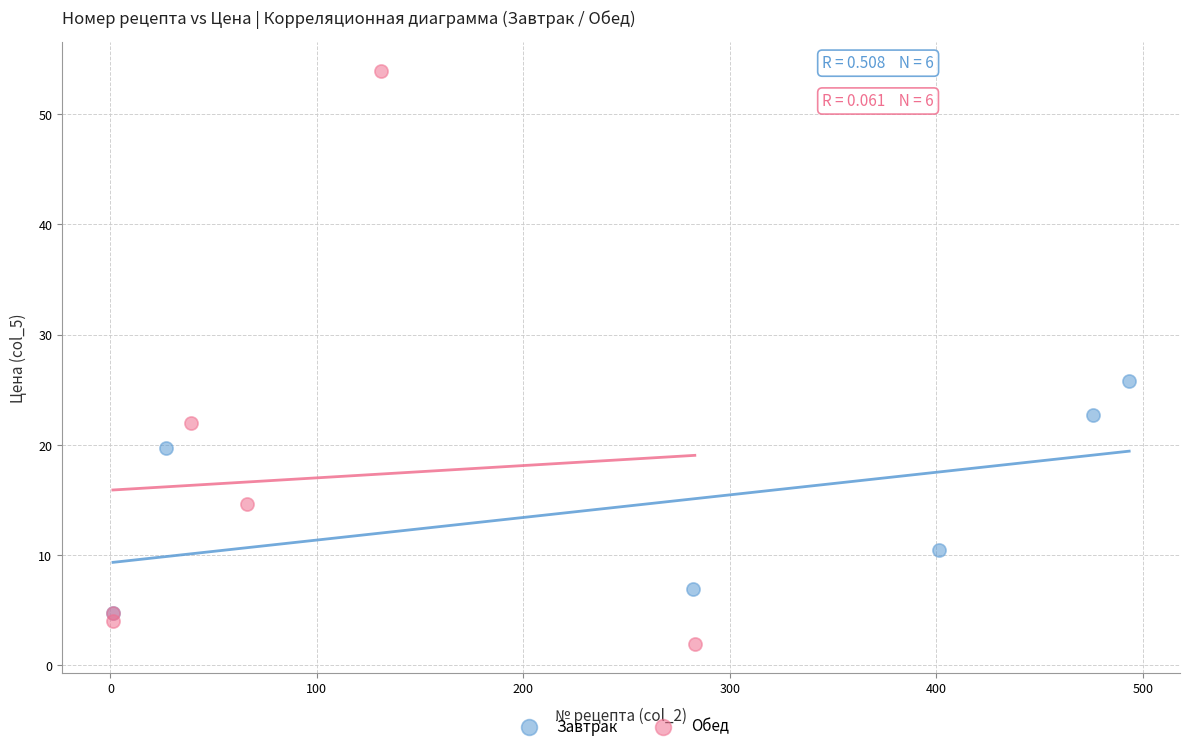

What are all the series names shown in the legend?

Завтрак, Обед